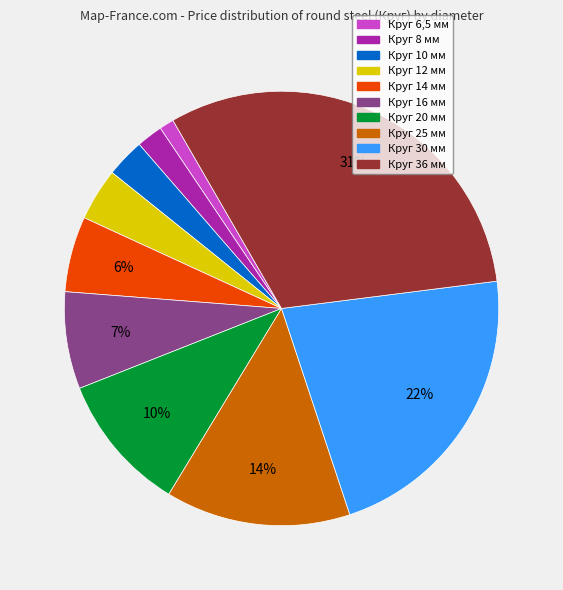

Combined, do Круг 6,5 мм and Круг 25 мм account for over 50%?

No